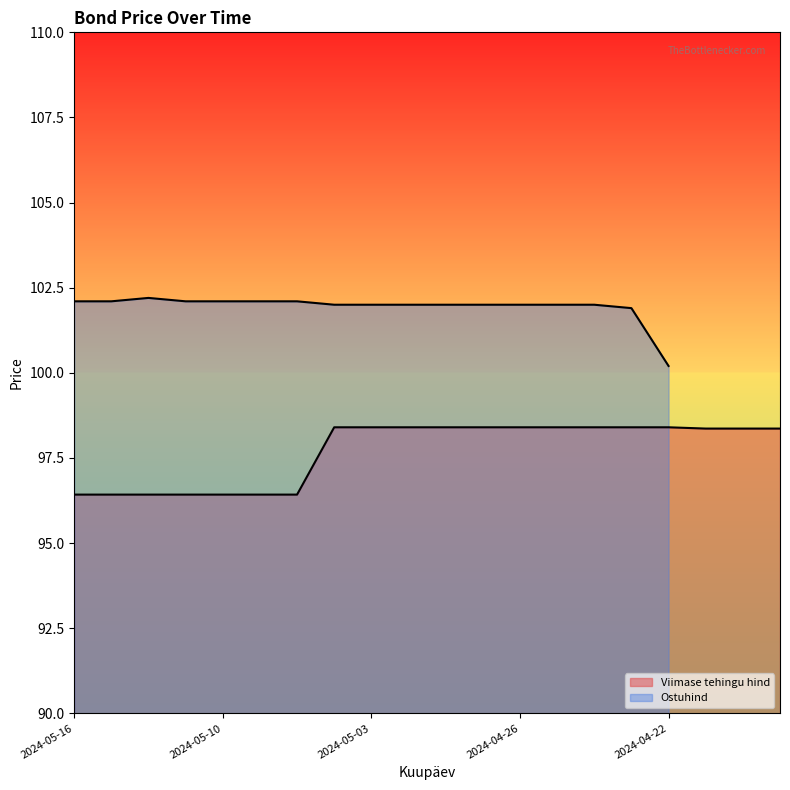

What is the label of the 8th point from the right?

2024-04-26